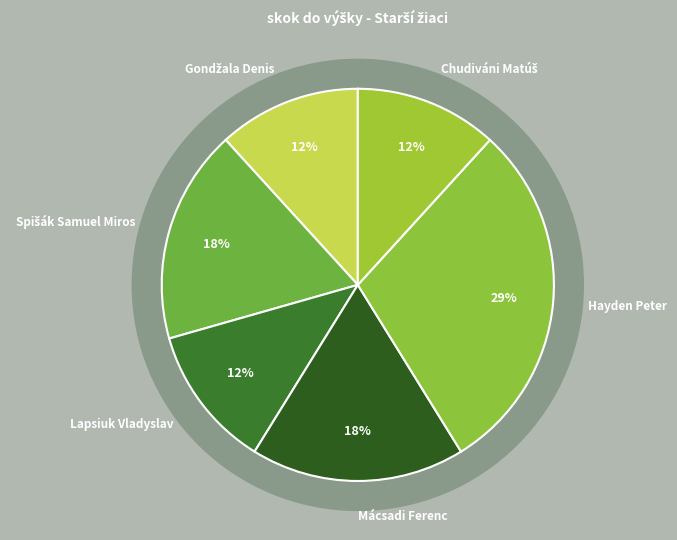

How many segments does this pie chart have?

6